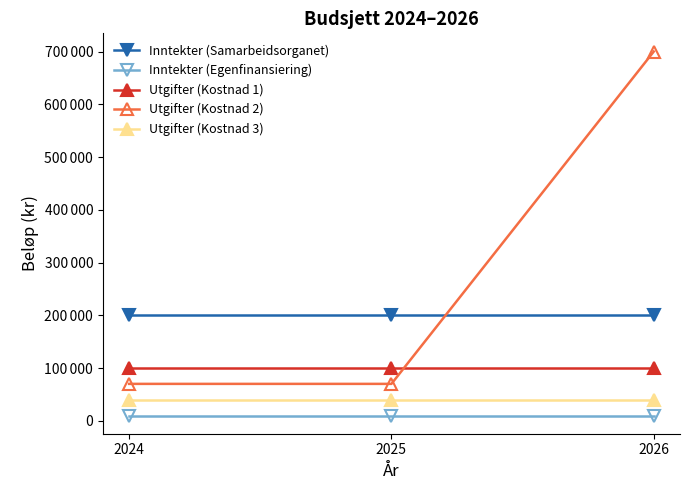

What are all the series names shown in the legend?

Inntekter (Samarbeidsorganet), Inntekter (Egenfinansiering), Utgifter (Kostnad 1), Utgifter (Kostnad 2), Utgifter (Kostnad 3)